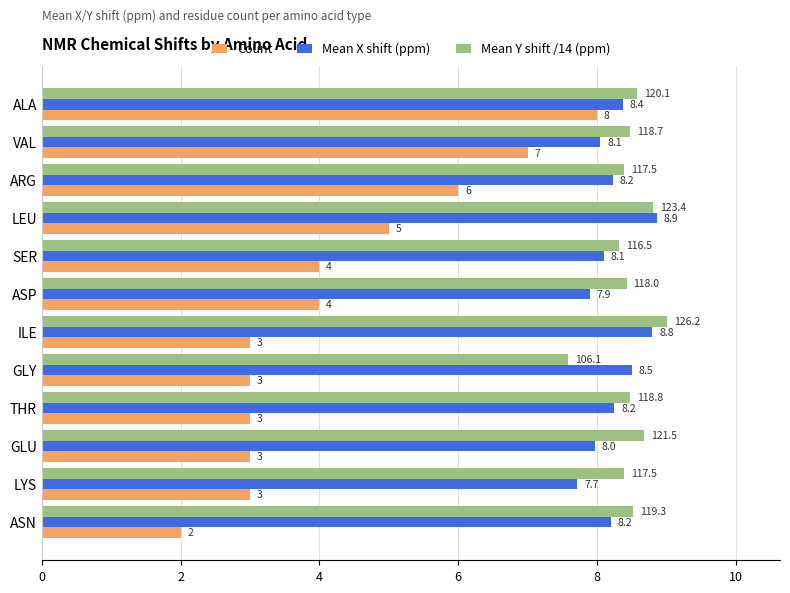

Rank the series by their maximum value, from highest to lowest.

Mean Y shift /14 (ppm), Mean X shift (ppm), Count